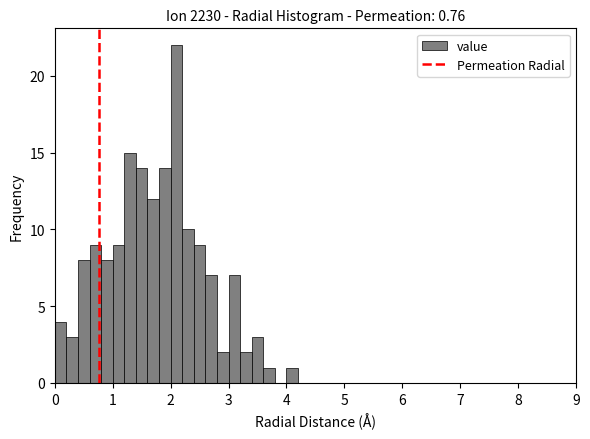

Around what value on the x-axis is the tallest bar? Give the approximate position of its centre, as read against the axis.

2.1